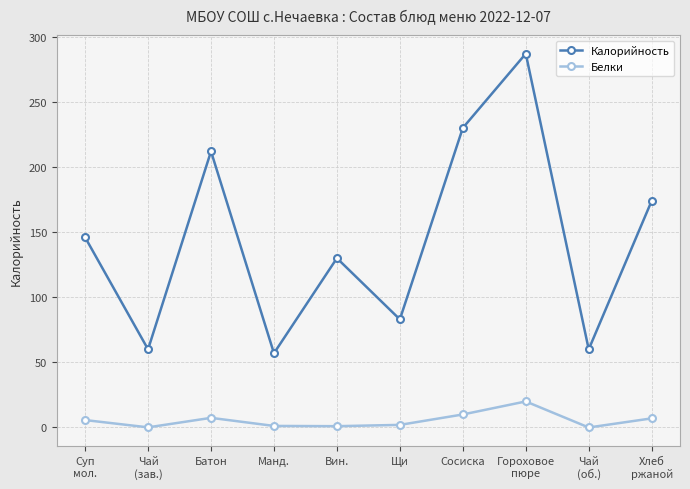

At which label is Калорийность closest to 172?

Хлеб
ржаной